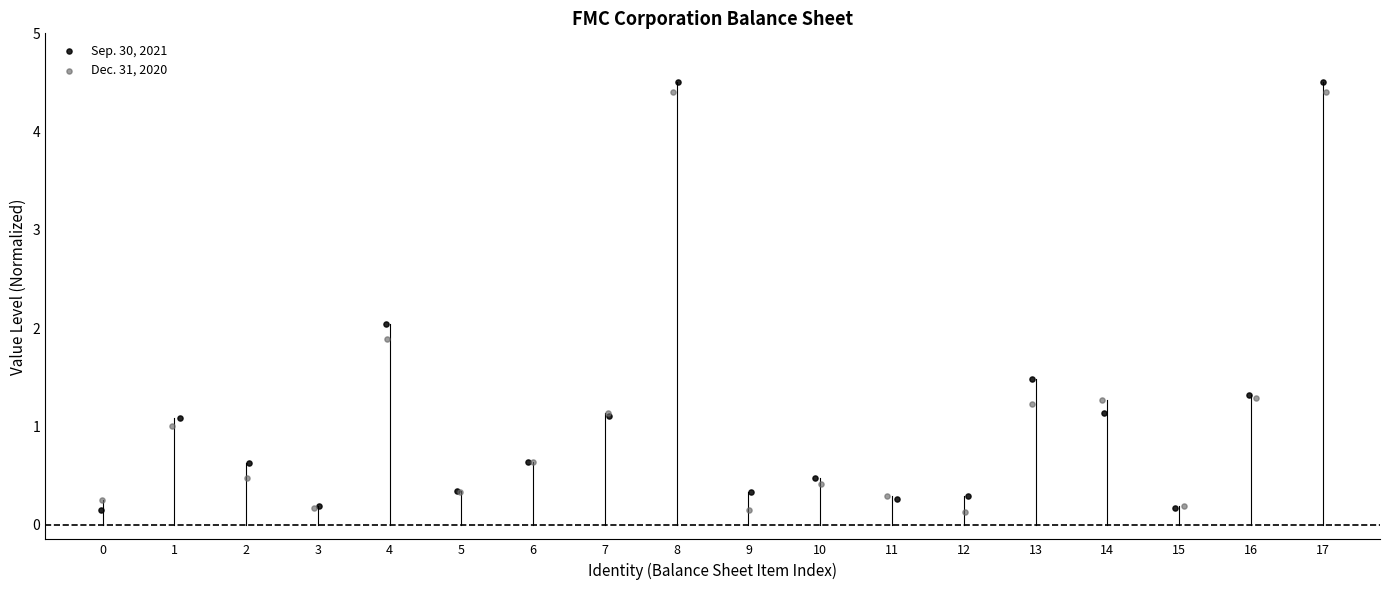

Which series reaches the maximum Y coordinate?

Sep. 30, 2021